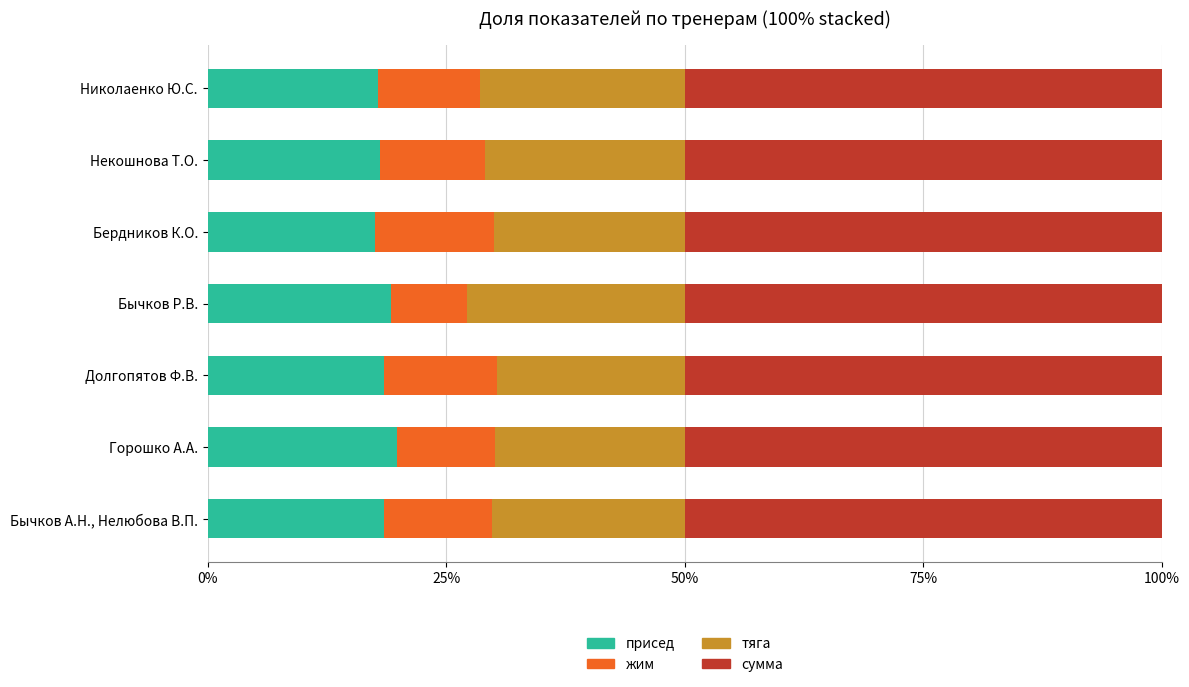

What are all the series names shown in the legend?

присед, жим, тяга, сумма